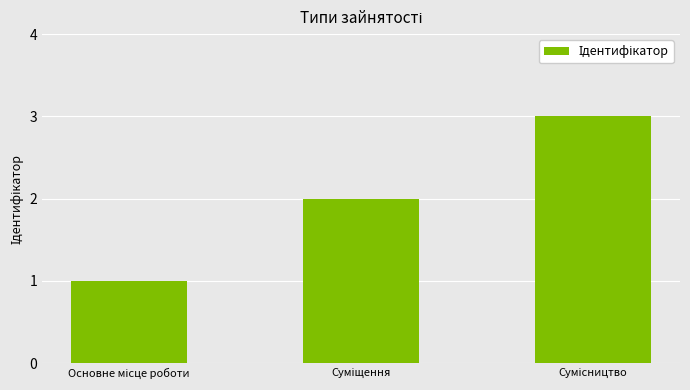

Count the number of categories in the chart.

3